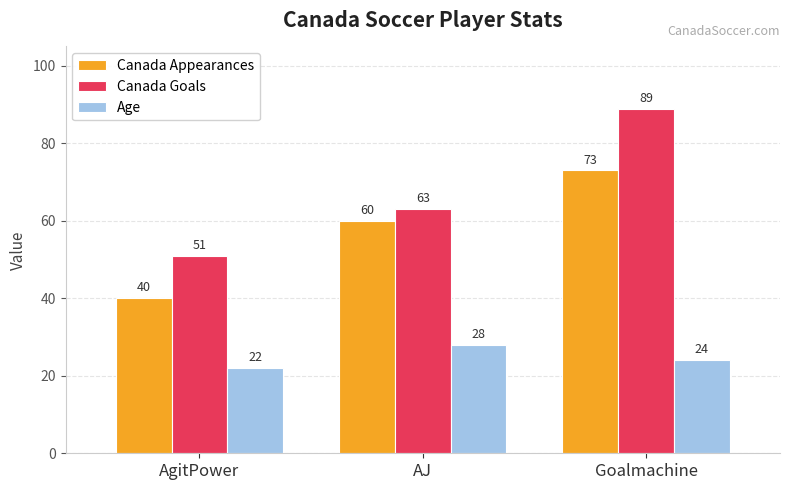

Reading left to right, list all the values displayed in this chart.

Canada Appearances: AgitPower=40	AJ=60	Goalmachine=73
Canada Goals: AgitPower=51	AJ=63	Goalmachine=89
Age: AgitPower=22	AJ=28	Goalmachine=24